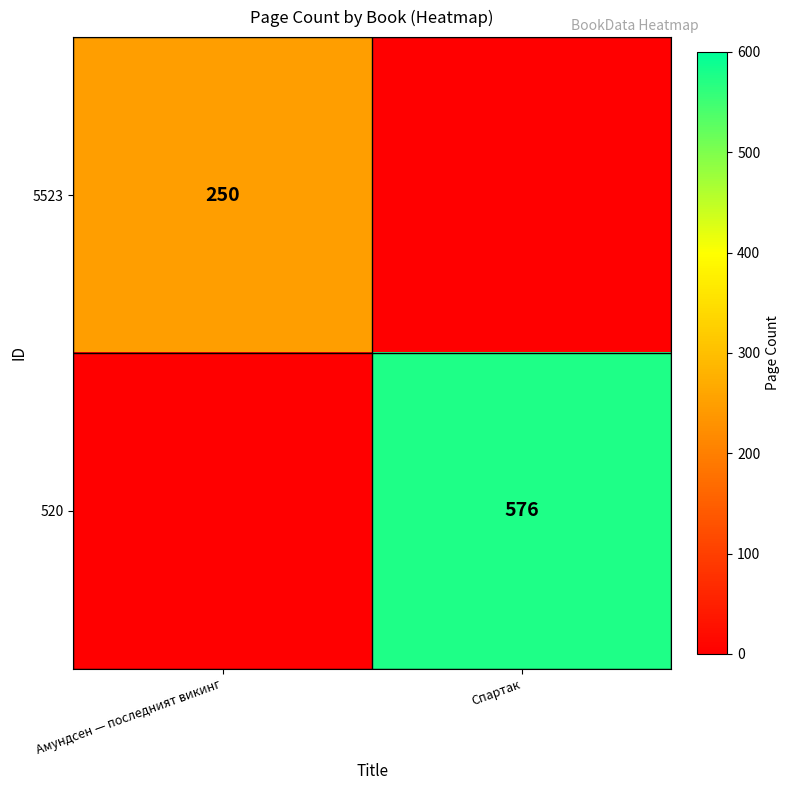

Is it true that 5523 equals 446 at Амундсен — последният викинг?

False